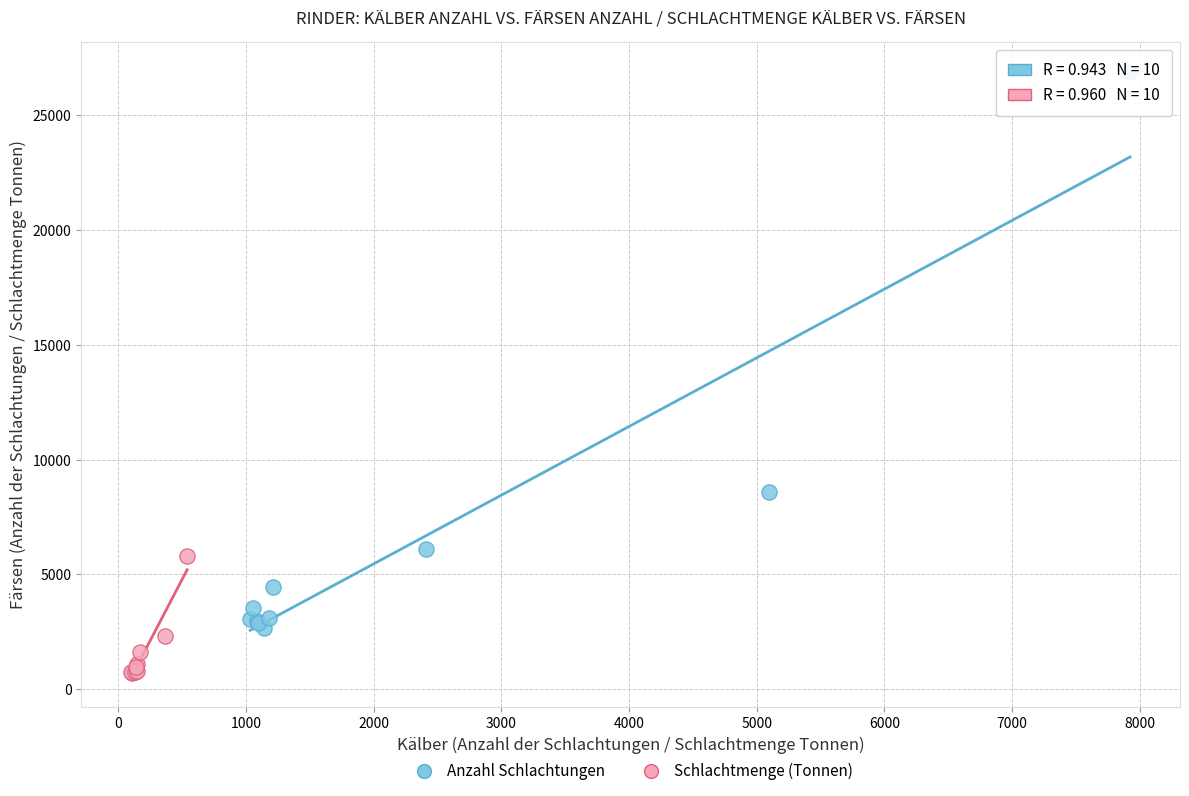

Which series has the widest spread of Y values?

Anzahl Schlachtungen